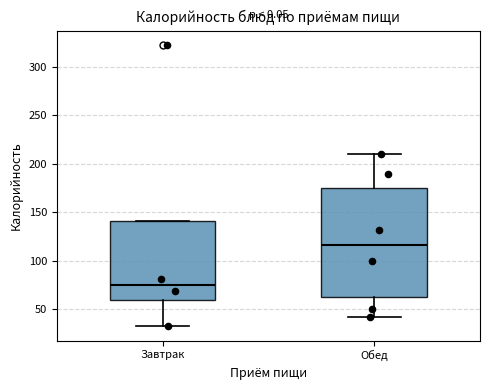

Reading left to right, transcribe this box plot: for each box, give where its median line is, the range the box spans, and where its two whiskers end, as read against the y-axis. The values are not printed on the chart, so give them approximately, as read against the axis.

Завтрак: median 75, box 60 to 140, whiskers 30 to 140
Обед: median 115, box 65 to 175, whiskers 40 to 210